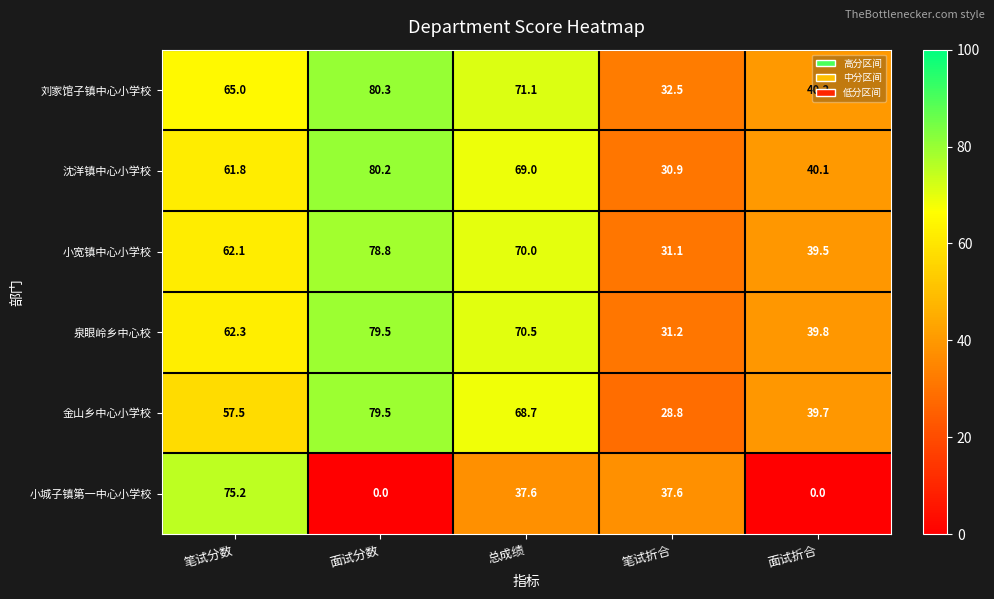

The value of 沈洋镇中心小学校 at 总成绩 is 91.6. True or false?

False